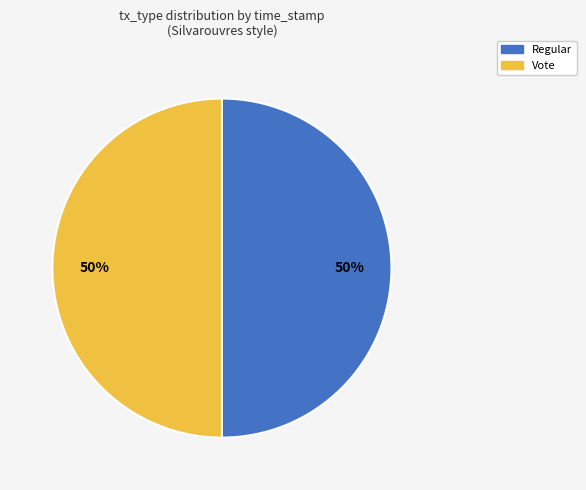

What percentage is the Vote slice, to the nearest percent?

50%